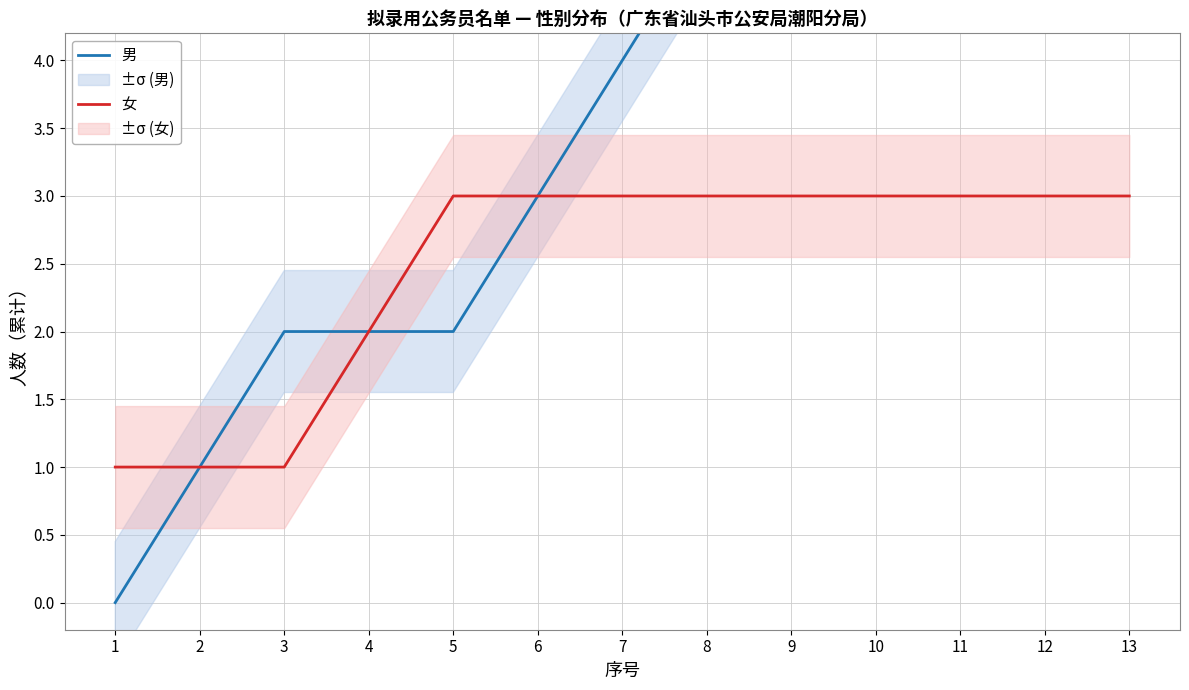

How many positive values does the 男 series have?

12